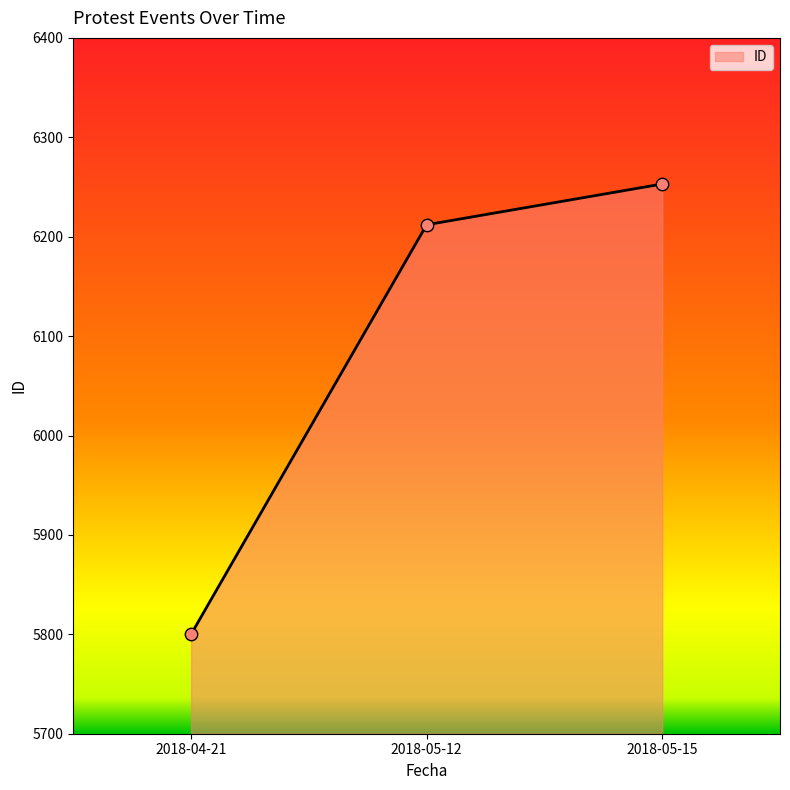

What is the change in value from 2018-04-21 to 2018-05-12?

+412